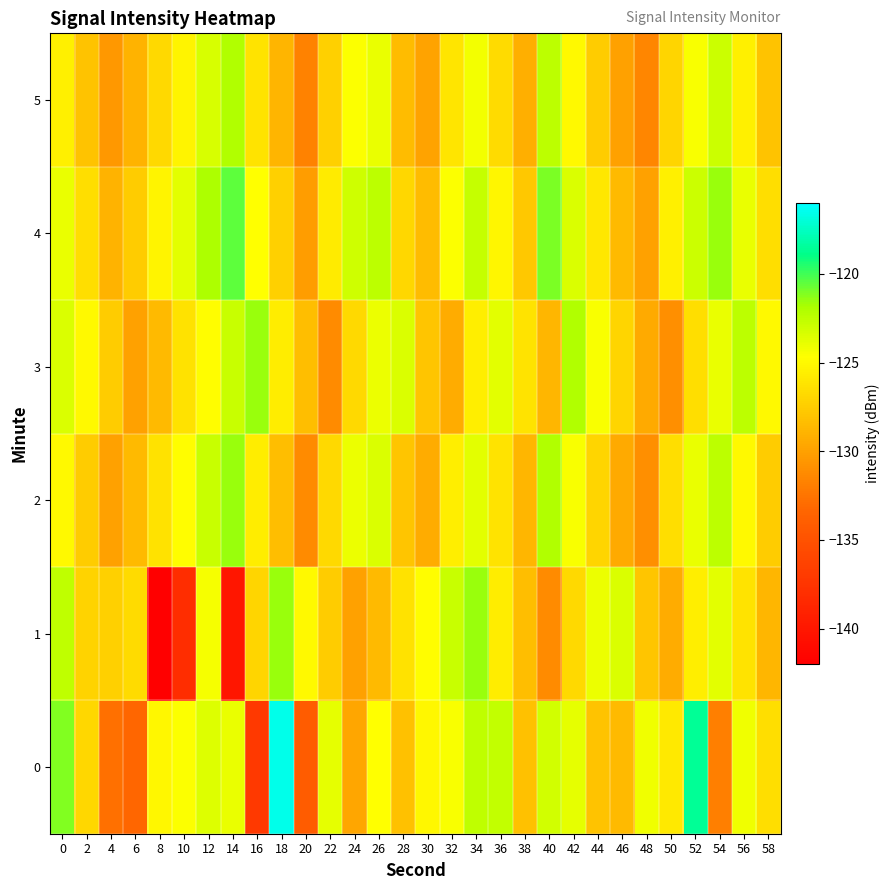

Reading left to right, what are all the values shown in this chart?

0: 0=-121.1	2=-126.9	4=-132.7	6=-133.3	8=-125.1	10=-124.6	12=-123.5	14=-123.9	16=-137.0	18=-116.5	20=-134.1	22=-123.8	24=-129.7	26=-124.7	28=-128.1	30=-125.1	32=-124.5	34=-122.6	36=-122.7	38=-128.1	40=-123.1	42=-123.9	44=-128.0	46=-128.5	48=-124.2	50=-125.9	52=-118.6	54=-131.9	56=-124.2	58=-126.5
1: 0=-122.5	2=-127.1	4=-127.3	6=-126.8	8=-141.9	10=-138.1	12=-124.4	14=-140.0	16=-127.0	18=-121.5	20=-125.0	22=-127.5	24=-130.0	26=-128.5	28=-126.3	30=-124.8	32=-122.9	34=-121.5	36=-125.7	38=-128.3	40=-131.2	42=-126.8	44=-124.1	46=-123.5	48=-127.9	50=-129.4	52=-125.6	54=-123.8	56=-126.2	58=-128.7
2: 0=-125.0	2=-127.5	4=-130.0	6=-128.5	8=-126.3	10=-124.8	12=-122.9	14=-121.5	16=-125.7	18=-128.3	20=-131.2	22=-126.8	24=-124.1	26=-123.5	28=-127.9	30=-129.4	32=-125.6	34=-123.8	36=-126.2	38=-128.7	40=-122.0	42=-124.5	44=-127.0	46=-129.5	48=-131.0	50=-126.5	52=-124.0	54=-122.5	56=-125.0	58=-127.5
3: 0=-123.5	2=-125.0	4=-127.5	6=-130.0	8=-128.5	10=-126.3	12=-124.8	14=-122.9	16=-121.5	18=-125.7	20=-128.3	22=-131.2	24=-126.8	26=-124.1	28=-123.5	30=-127.9	32=-129.4	34=-125.6	36=-123.8	38=-126.2	40=-128.7	42=-122.0	44=-124.5	46=-127.0	48=-129.5	50=-131.0	52=-126.5	54=-124.0	56=-122.5	58=-125.0
4: 0=-124.0	2=-126.5	4=-129.0	6=-127.5	8=-125.3	10=-123.8	12=-121.9	14=-120.5	16=-124.7	18=-127.3	20=-130.2	22=-125.8	24=-123.1	26=-122.5	28=-126.9	30=-128.4	32=-124.6	34=-122.8	36=-125.2	38=-127.7	40=-121.0	42=-123.5	44=-126.0	46=-128.5	48=-130.0	50=-125.5	52=-123.0	54=-121.5	56=-124.0	58=-126.5
5: 0=-125.5	2=-128.0	4=-130.5	6=-129.0	8=-126.8	10=-125.3	12=-123.4	14=-122.0	16=-126.2	18=-128.8	20=-131.7	22=-127.3	24=-124.6	26=-124.0	28=-128.4	30=-129.9	32=-126.1	34=-124.3	36=-126.7	38=-129.2	40=-122.5	42=-125.0	44=-127.5	46=-130.0	48=-131.5	50=-127.0	52=-124.5	54=-123.0	56=-125.5	58=-128.0